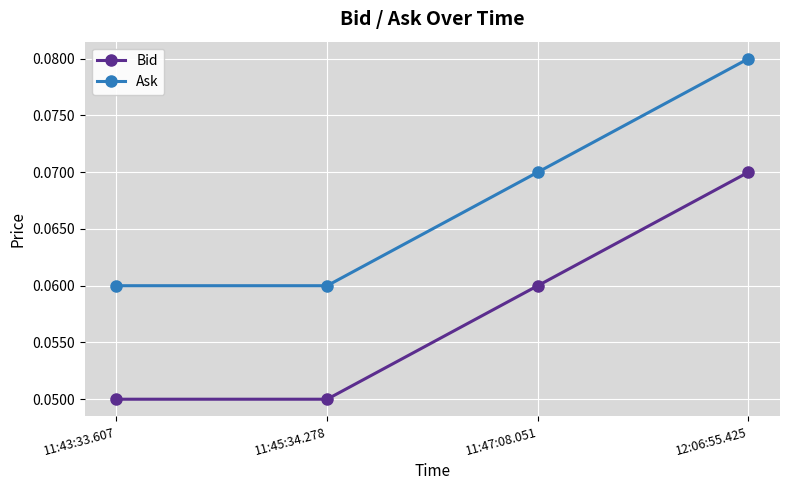

Is the value of Ask at 11:43:33.607 greater than the value of Bid at 11:45:34.278?

Yes